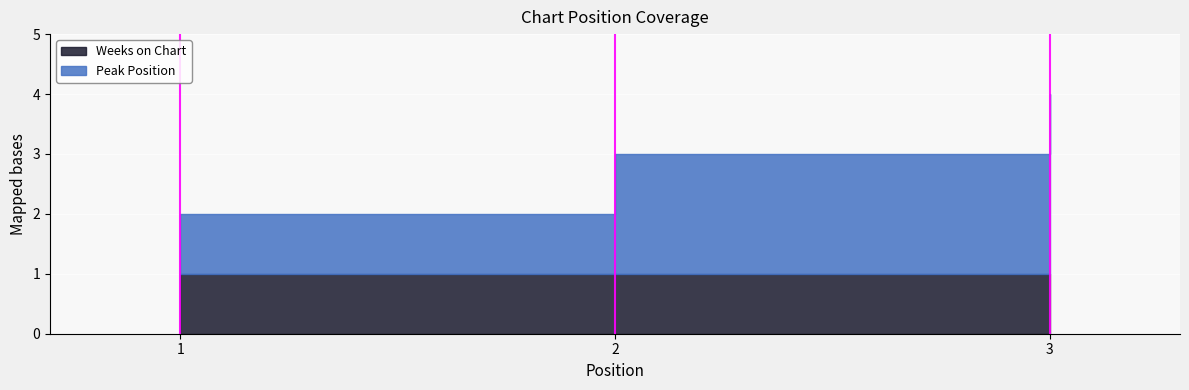

At 3, list the series in order from largest to smallest.

Peak Position, Weeks on Chart